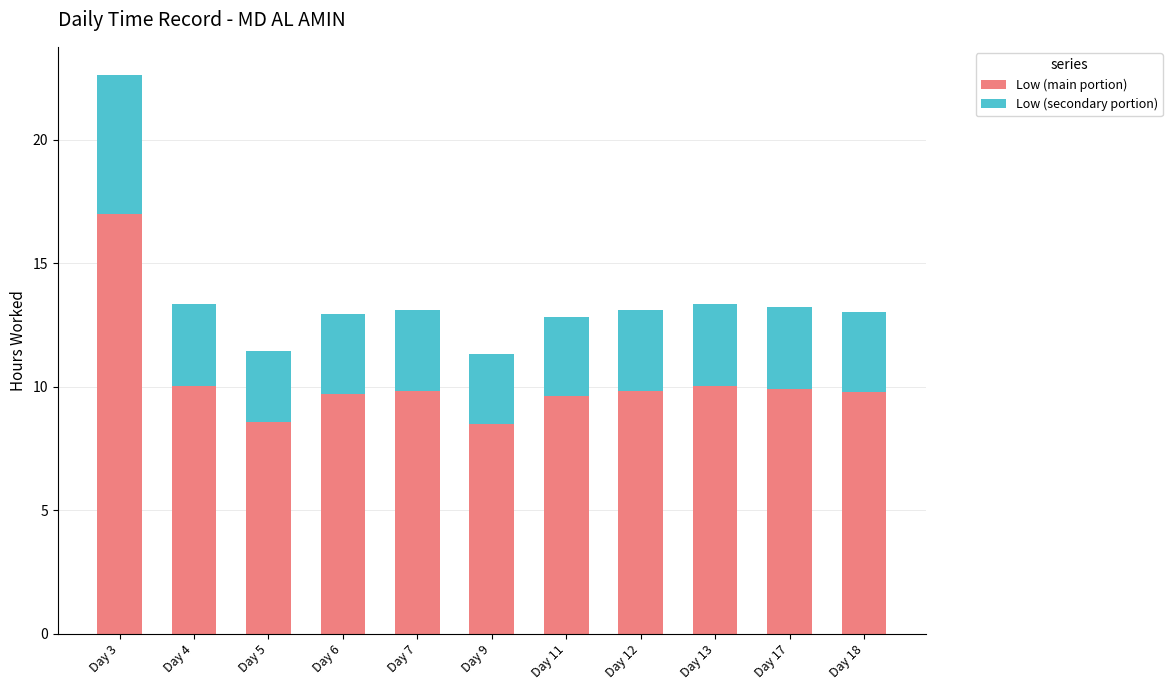

What is the total value across all series at Day 7?

13.1